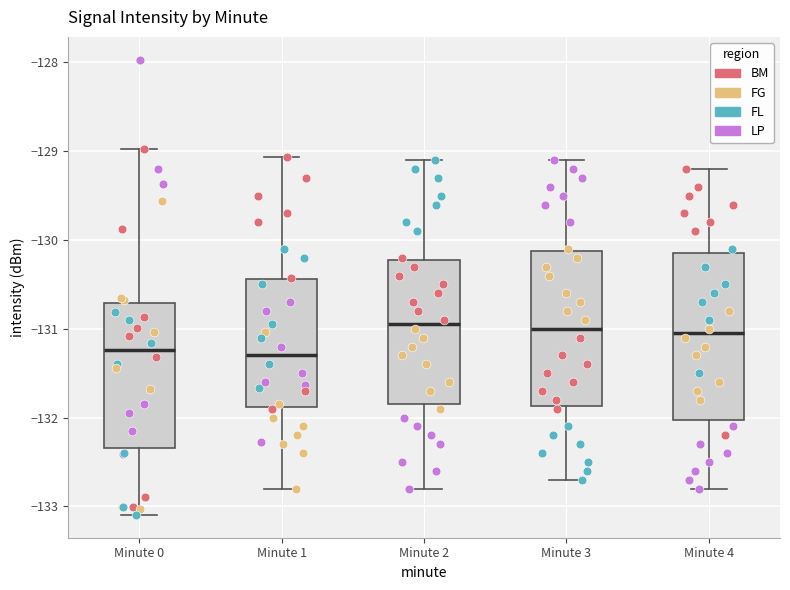

Reading left to right, transcribe this box plot: for each box, give where its median line is, the range the box spans, and where its two whiskers end, as read against the y-axis. The values are not printed on the chart, so give them approximately, as read against the axis.

Minute 0: median -131.2, box -132.3 to -130.7, whiskers -133.1 to -129.0
Minute 1: median -131.3, box -131.9 to -130.4, whiskers -132.8 to -129.1
Minute 2: median -130.9, box -131.8 to -130.2, whiskers -132.8 to -129.1
Minute 3: median -131.0, box -131.9 to -130.1, whiskers -132.7 to -129.1
Minute 4: median -131.0, box -132.0 to -130.1, whiskers -132.8 to -129.2